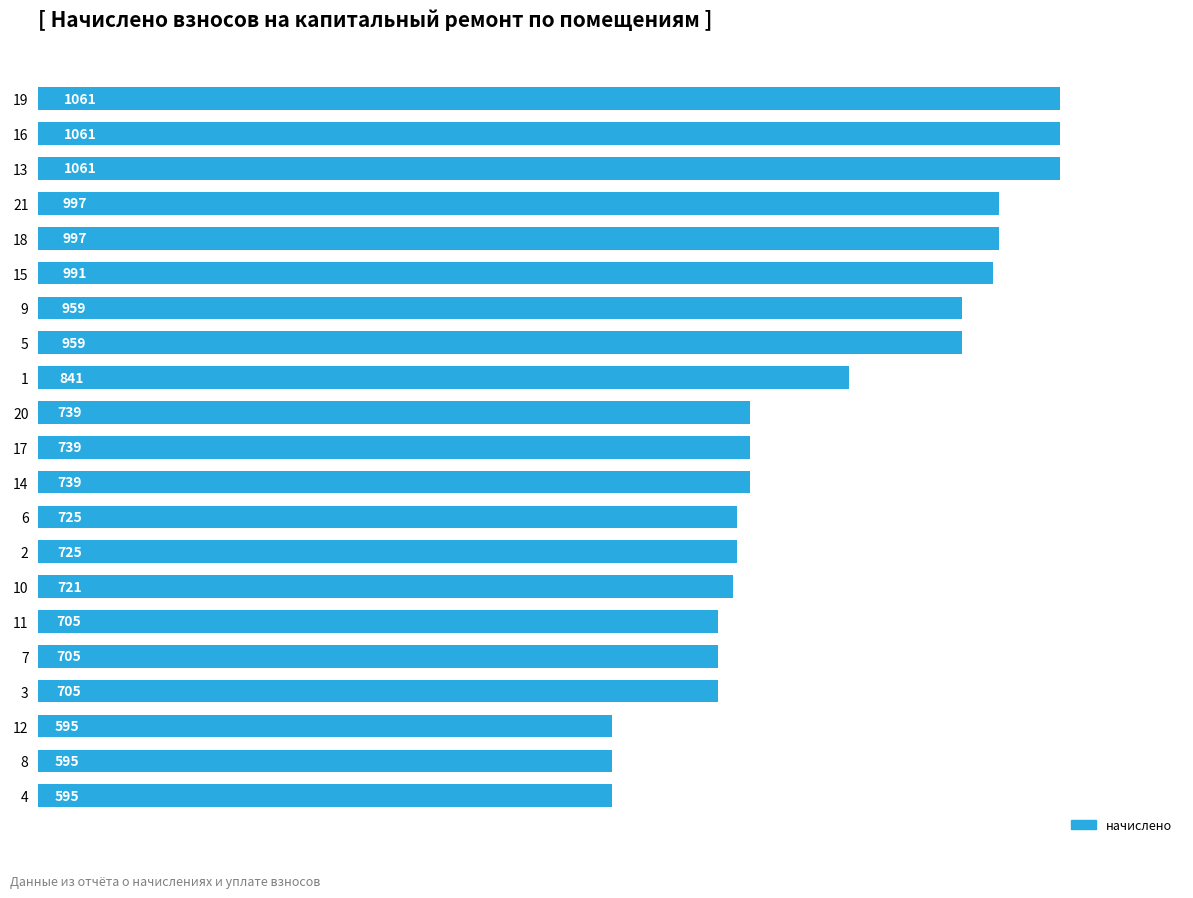

Approximately how many times larger is the value at 2 compared to 1?

0.9